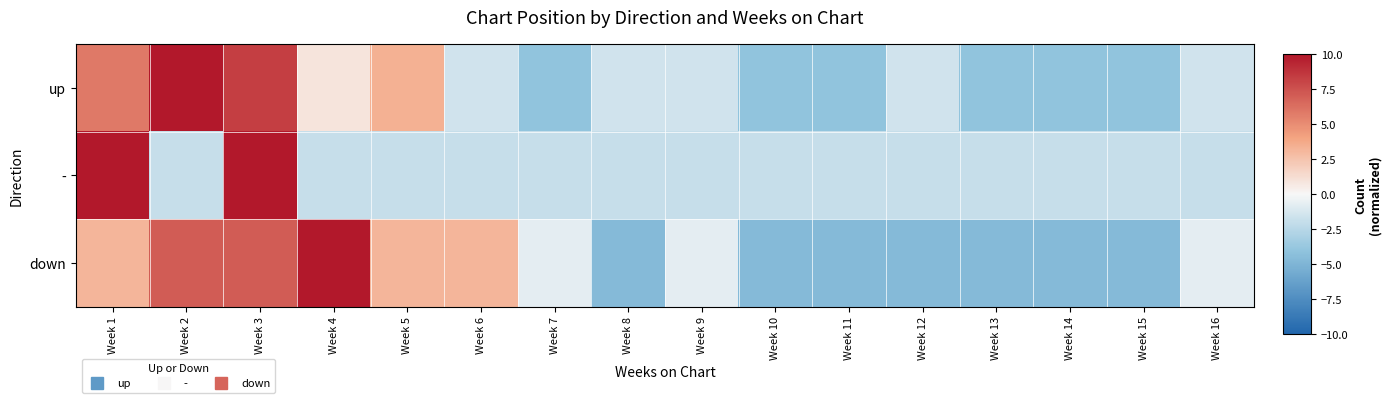

Reading left to right, what are all the values shown in this chart?

up: Week 1=5.9	Week 2=13.3	Week 3=8.3	Week 4=0.9	Week 5=3.4	Week 6=-1.5	Week 7=-4.0	Week 8=-1.5	Week 9=-1.5	Week 10=-4.0	Week 11=-4.0	Week 12=-1.5	Week 13=-4.0	Week 14=-4.0	Week 15=-4.0	Week 16=-1.5
-: Week 1=13.2	Week 2=-1.9	Week 3=13.2	Week 4=-1.9	Week 5=-1.9	Week 6=-1.9	Week 7=-1.9	Week 8=-1.9	Week 9=-1.9	Week 10=-1.9	Week 11=-1.9	Week 12=-1.9	Week 13=-1.9	Week 14=-1.9	Week 15=-1.9	Week 16=-1.9
down: Week 1=3.2	Week 2=7.1	Week 3=7.1	Week 4=10.9	Week 5=3.2	Week 6=3.2	Week 7=-0.7	Week 8=-4.6	Week 9=-0.7	Week 10=-4.6	Week 11=-4.6	Week 12=-4.6	Week 13=-4.6	Week 14=-4.6	Week 15=-4.6	Week 16=-0.7